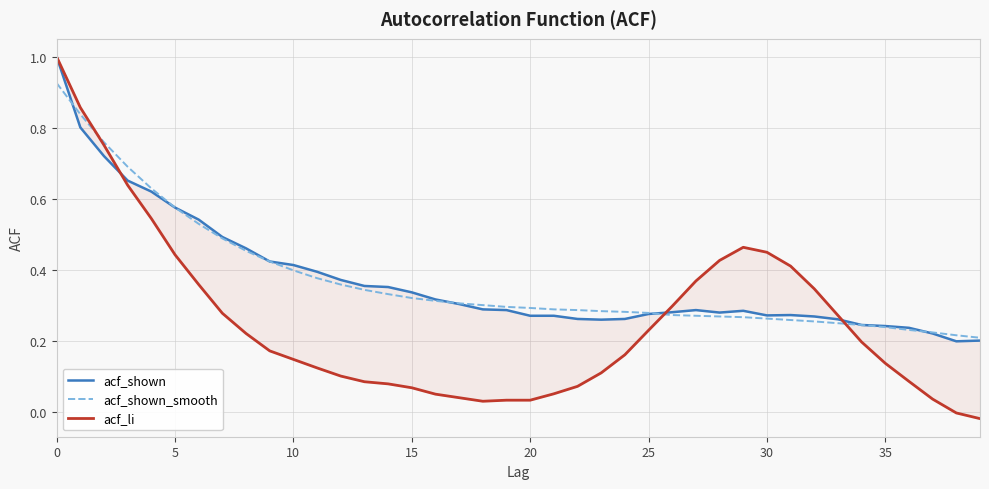

What is the difference between the maximum and minimum values in the acf_shown_smooth series?

0.7